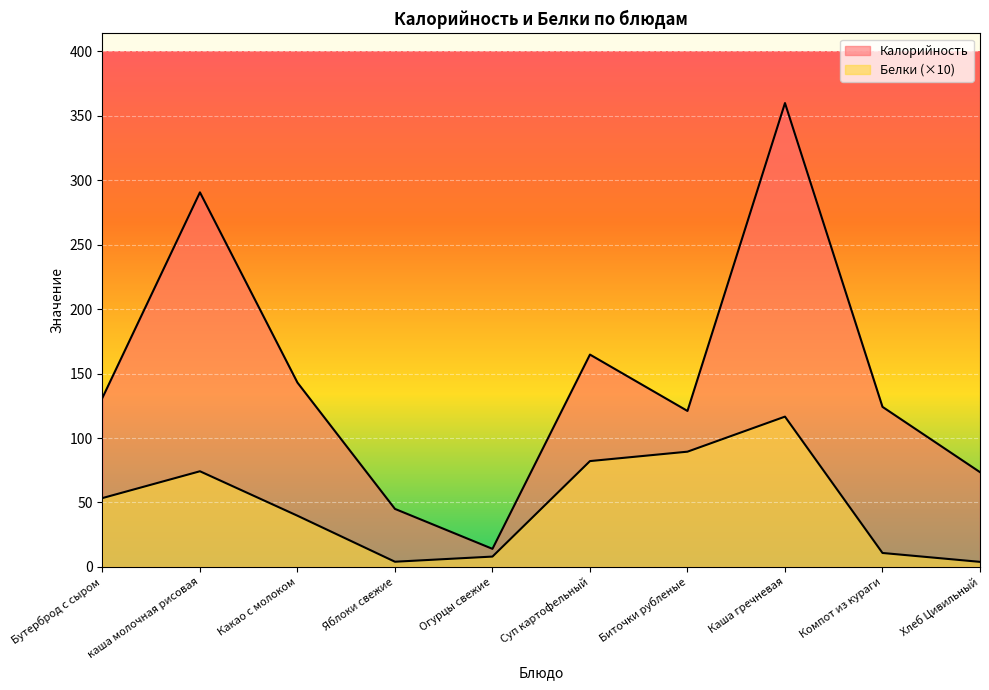

Is the value of Калорийность at Яблоки свежие greater than the value of Белки at каша молочная рисовая?

No